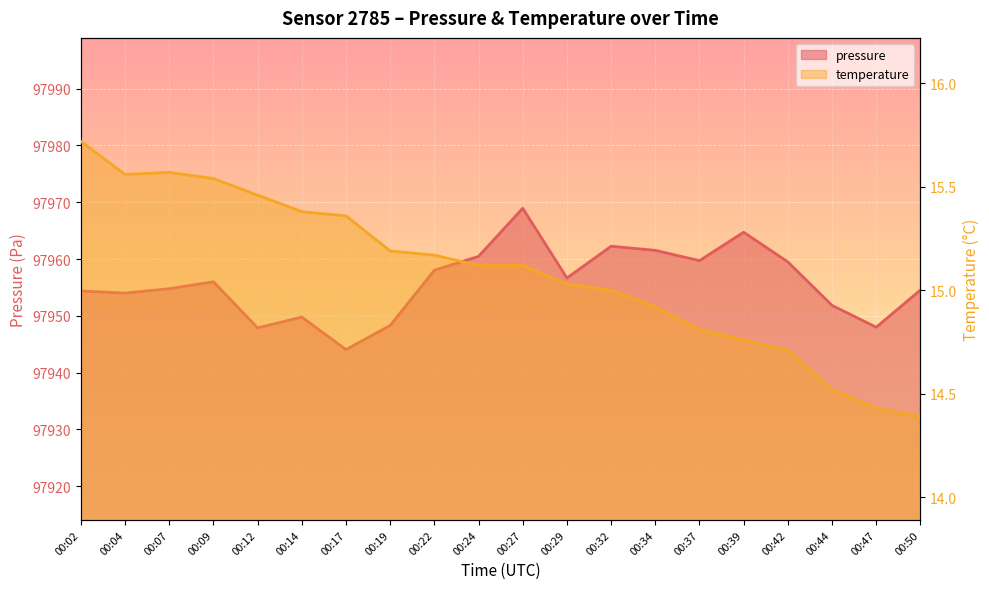

True or false: temperature has a value of 3.6 at 00:47.

False